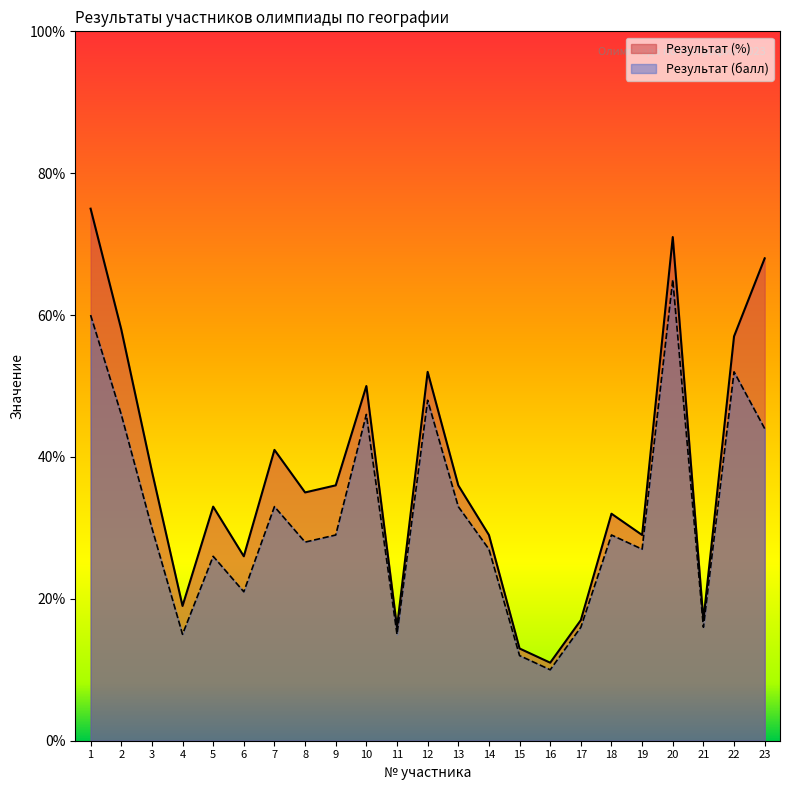

List the series in order of their overall mean, highest first.

Результат (%), Результат (балл)